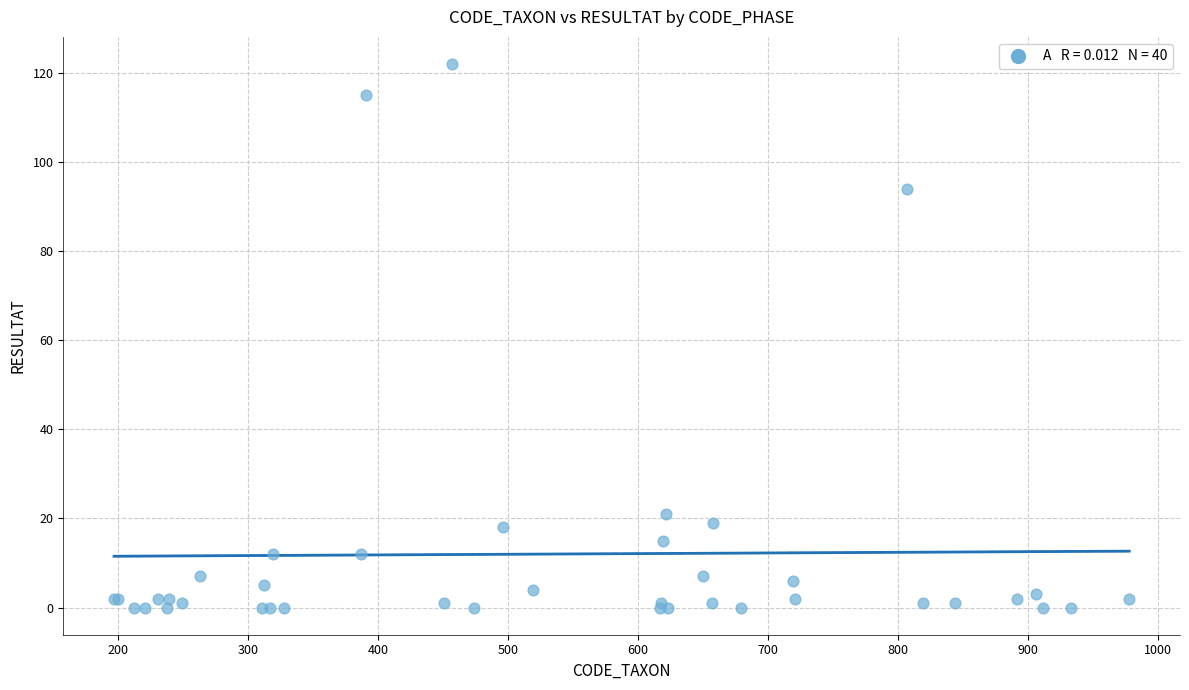

What Y value in the scatter plot is closest to 61?

94